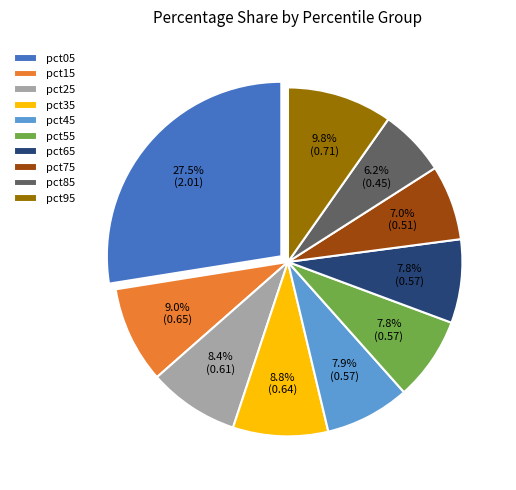

Which slice is the largest?

pct05